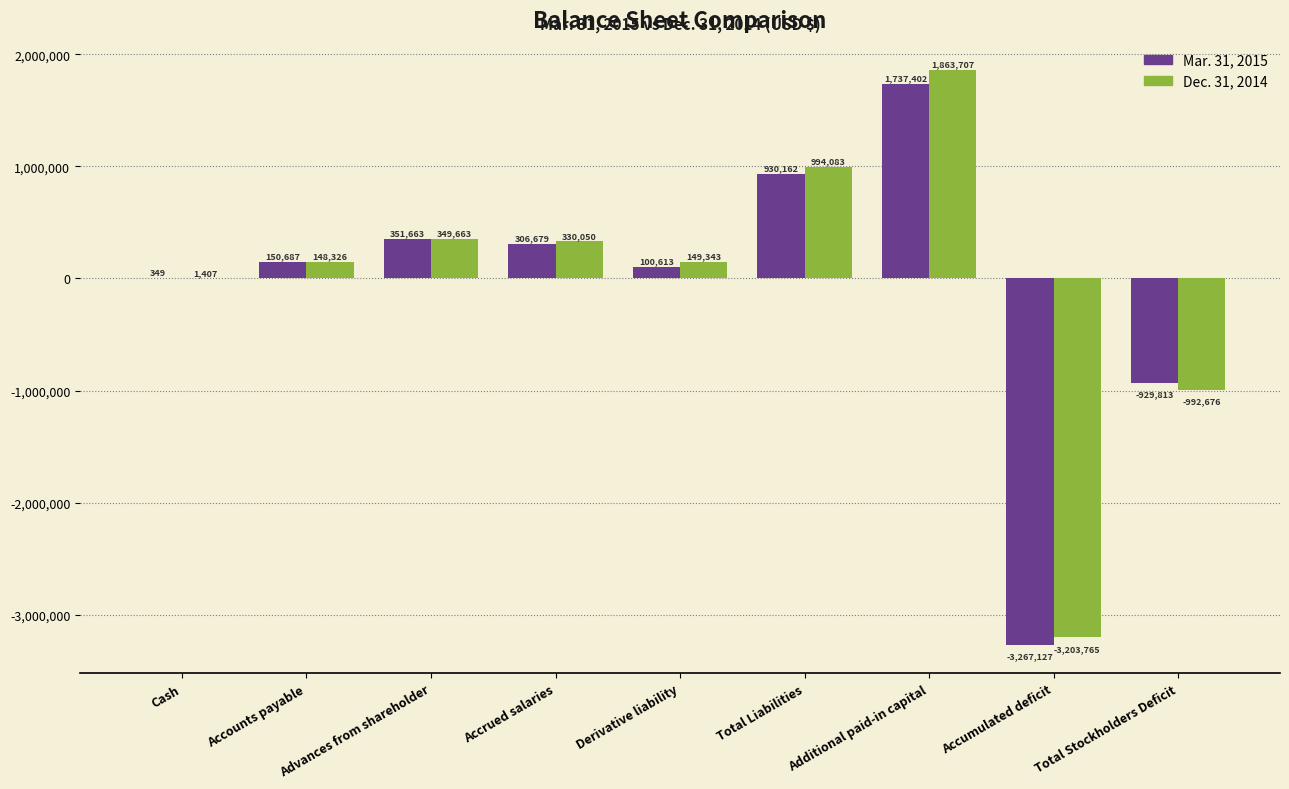

Which series changed the most between Advances from shareholder and Total Liabilities?

Dec. 31, 2014